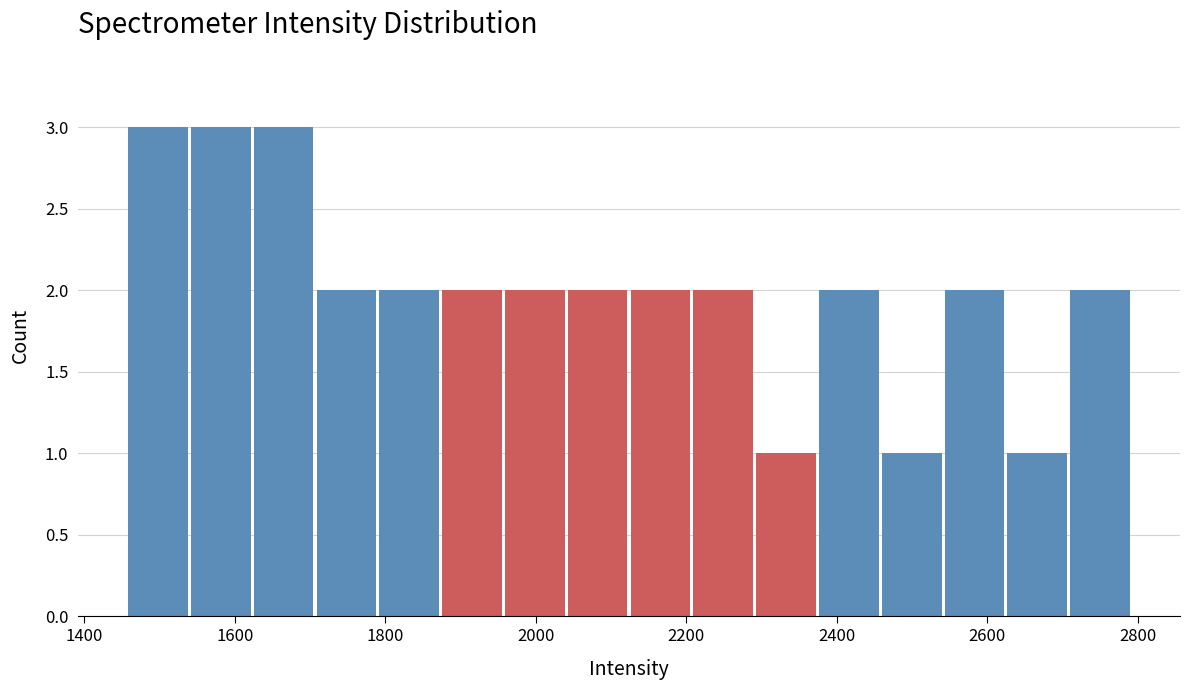

Reading left to right, list every bar in this chart as the range it spans on the x-axis followed by its height. Neither the bar edges nor the heights are printed on the chart, so give them approximately, as read against the axes.

1460 to 1540: 3
1540 to 1620: 3
1620 to 1700: 3
1700 to 1800: 2
1800 to 1880: 2
1880 to 1960: 2
1960 to 2040: 2
2040 to 2120: 2
2120 to 2200: 2
2200 to 2300: 2
2300 to 2380: 1
2380 to 2460: 2
2460 to 2540: 1
2540 to 2620: 2
2620 to 2720: 1
2720 to 2800: 2